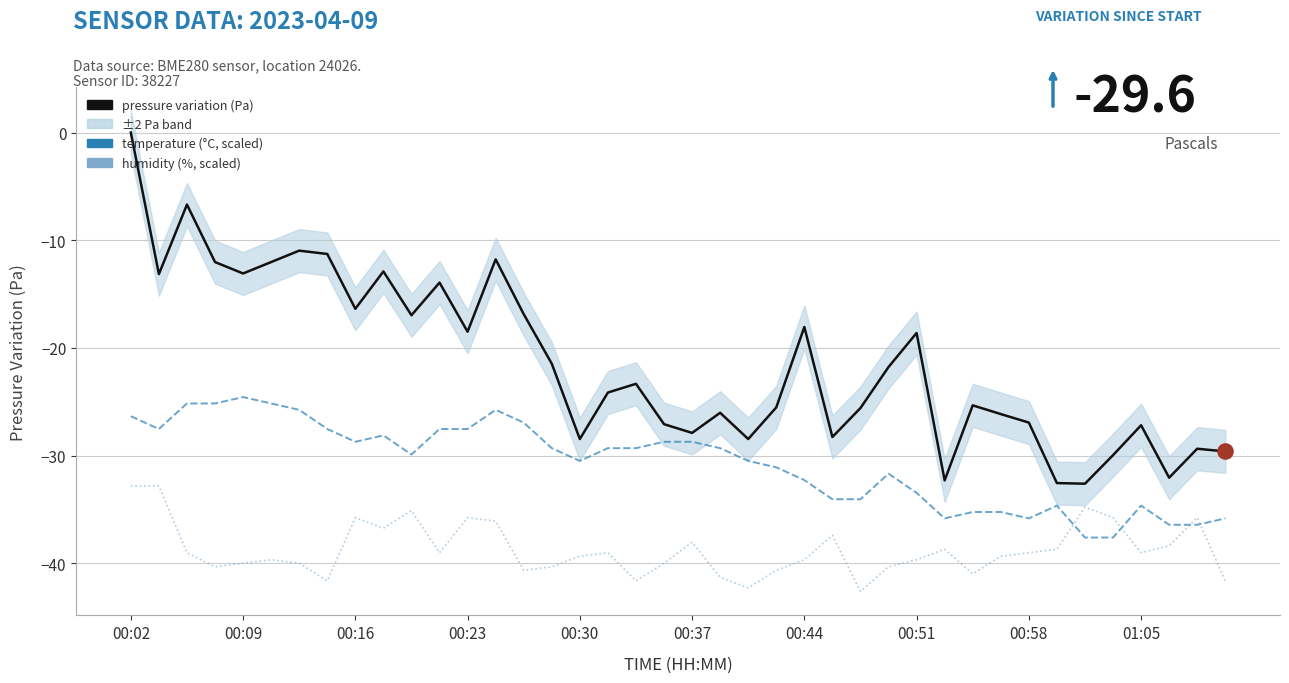

At how many categories does at least one series exceed -23?

19